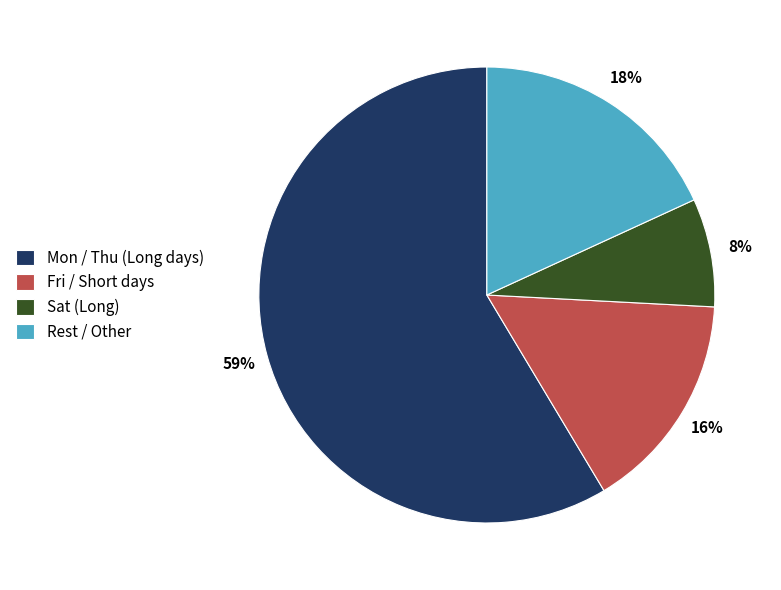

Between Fri / Short days and Rest / Other, which is larger?

Rest / Other